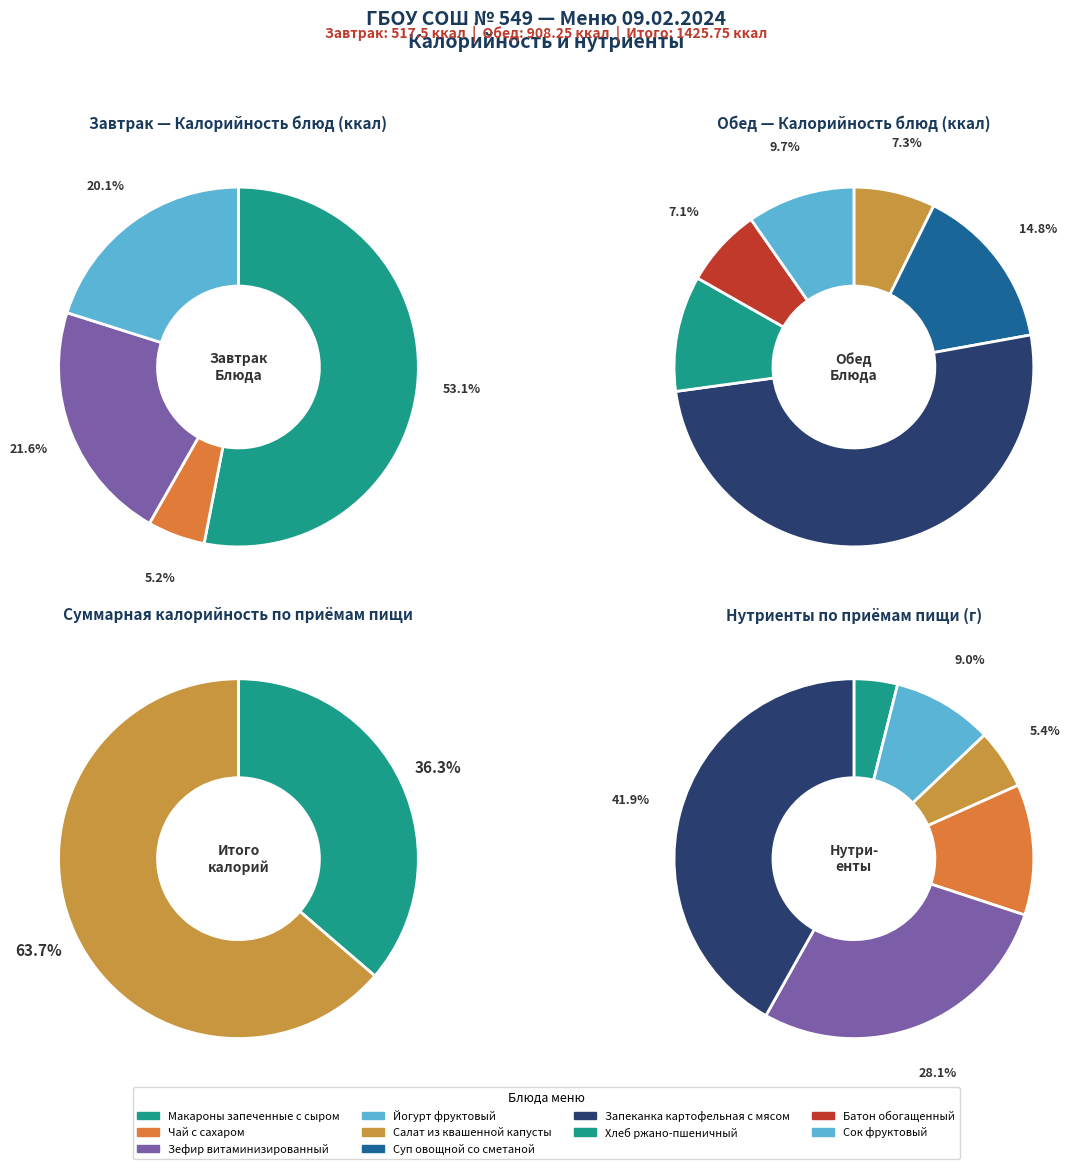

To the nearest percent, what is the difference between the largest and smallest slice percentages?

27%